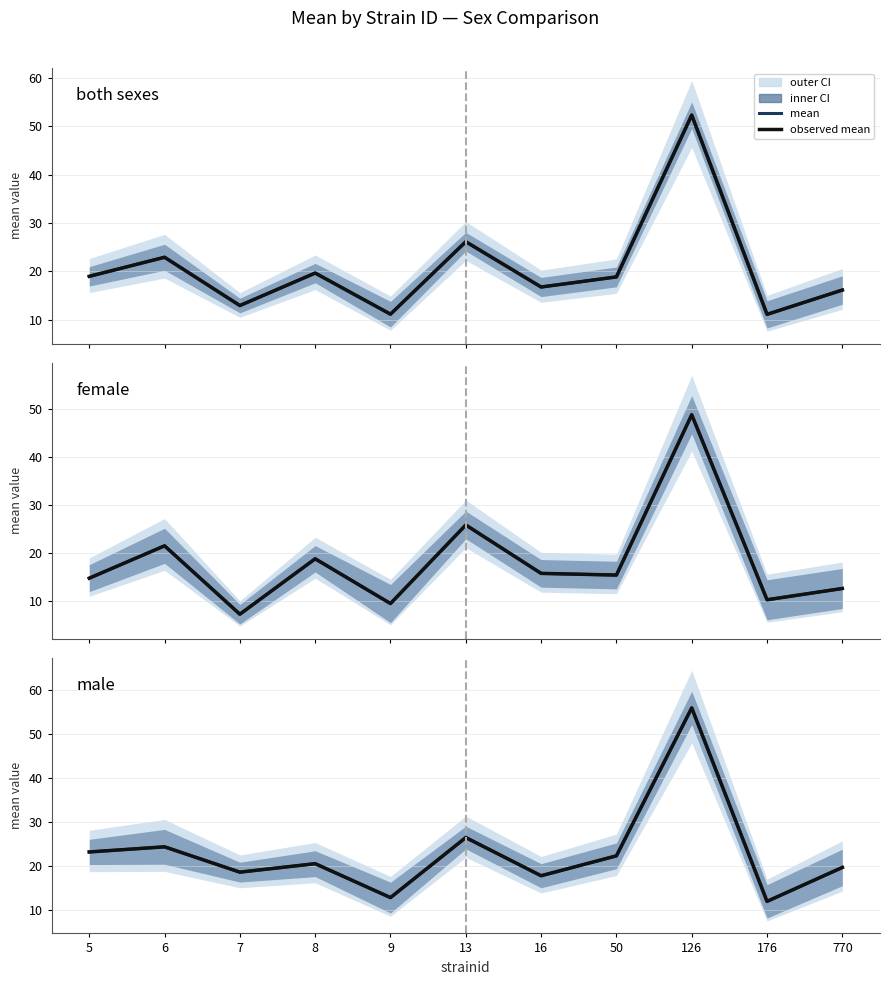

How many categories are shown in the chart?

11